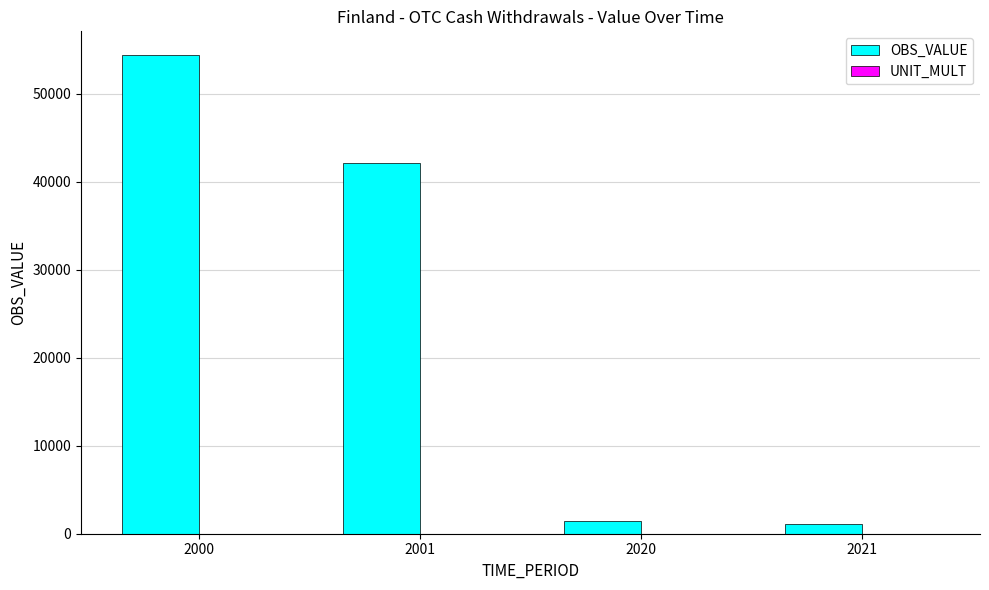

Which series has the largest total across all categories?

OBS_VALUE